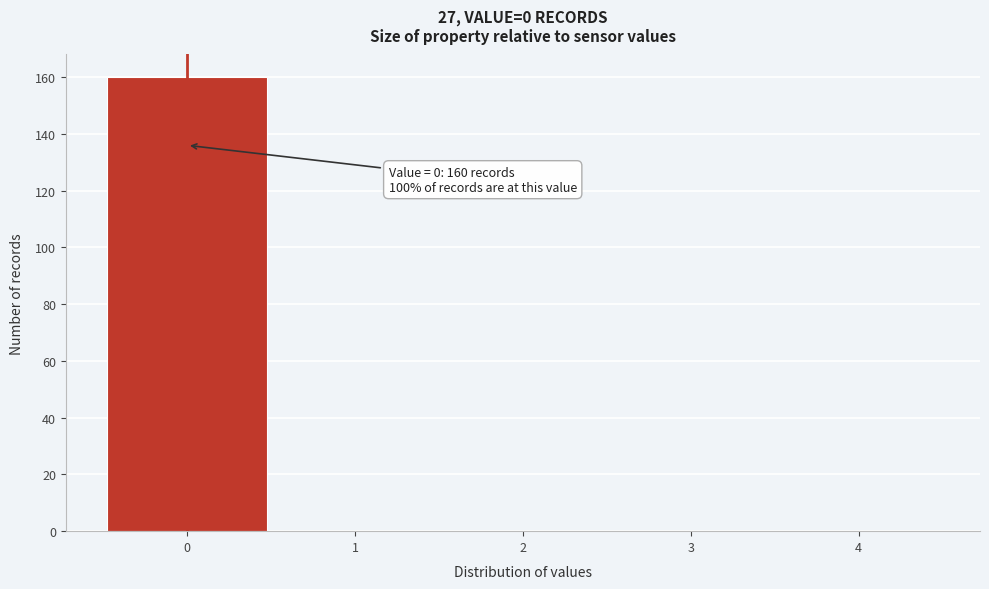

Which range on the x-axis has the tallest bar?

-0.5 to 0.5